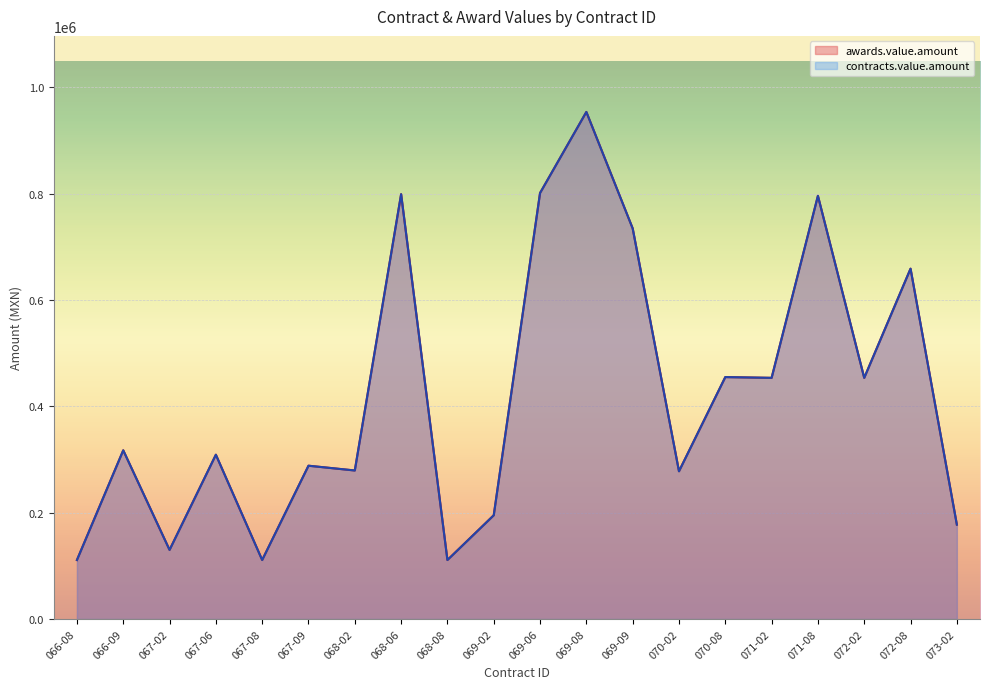

Which series has the largest total across all categories?

awards.value.amount